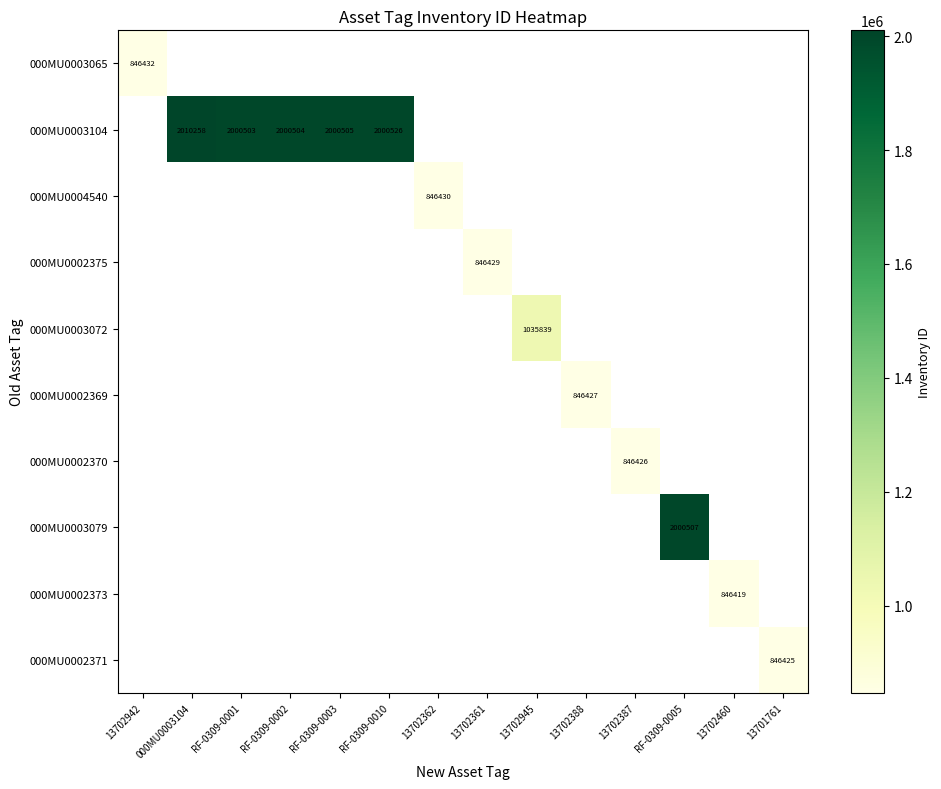

List the labels in order of 000MU0002375 value, largest first.

13702361, 13702942, 000MU0003104, RF-0309-0001, RF-0309-0002, RF-0309-0003, RF-0309-0010, 13702362, 13702945, 13702388, 13702387, RF-0309-0005, 13702460, 13701761